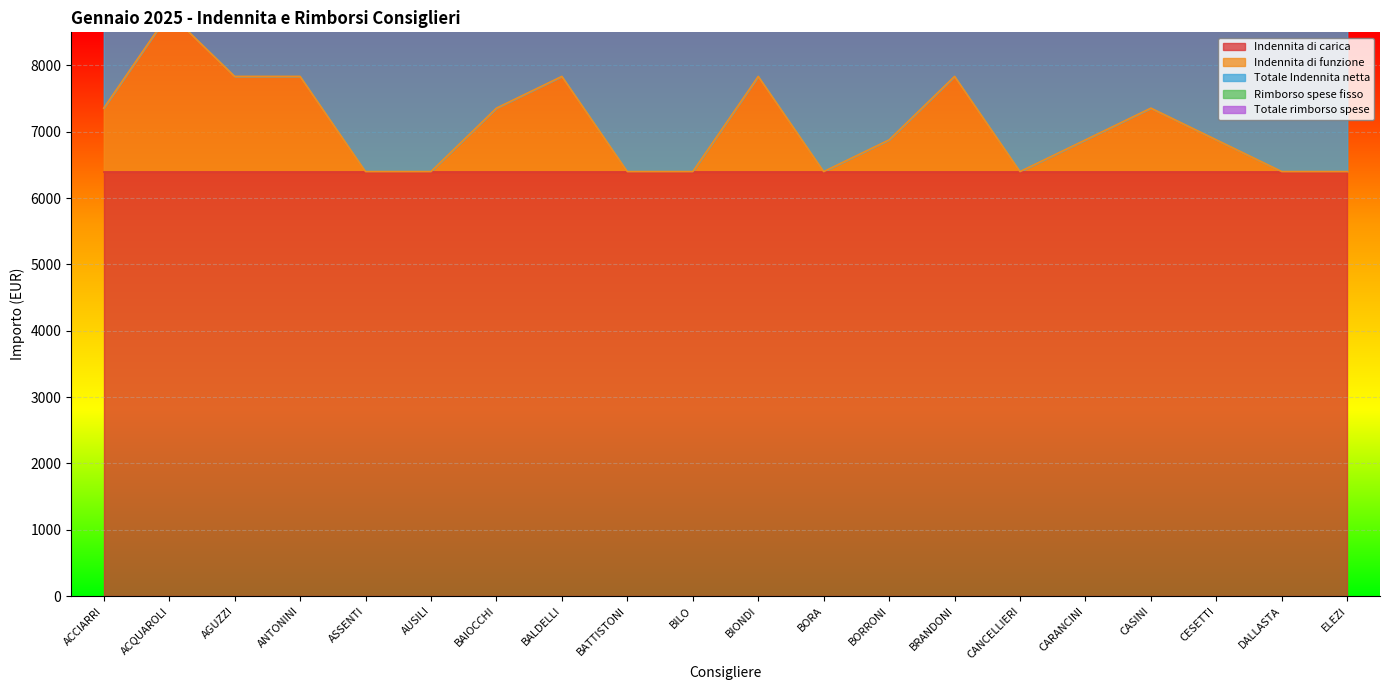

Which series has the largest total across all categories?

Indennita di carica